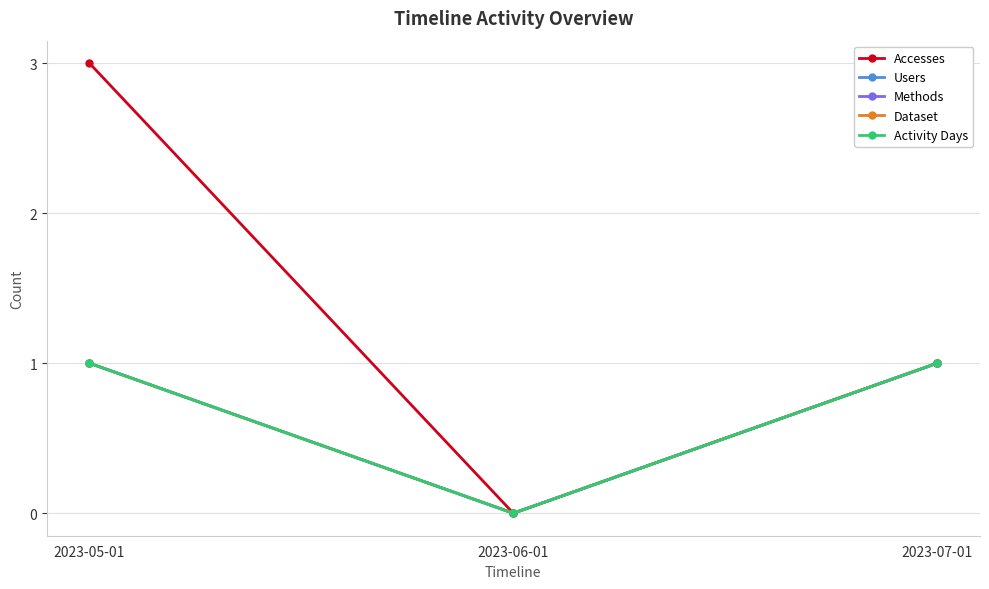

Does the chart have visible grid lines?

Yes